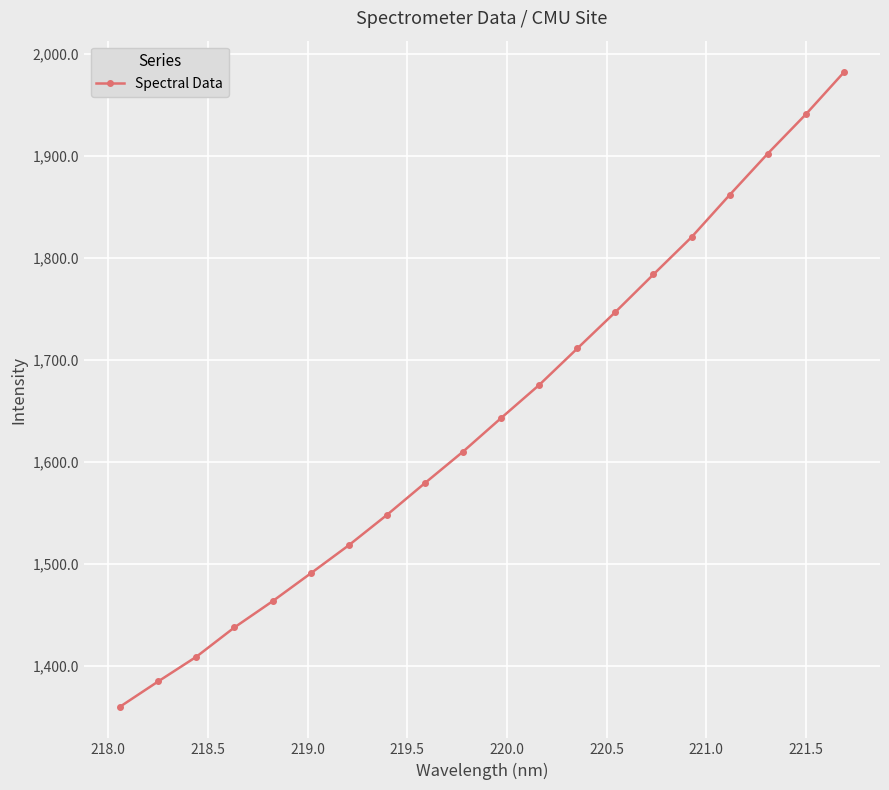

What is the value of the 17th point from the left?

1861.4